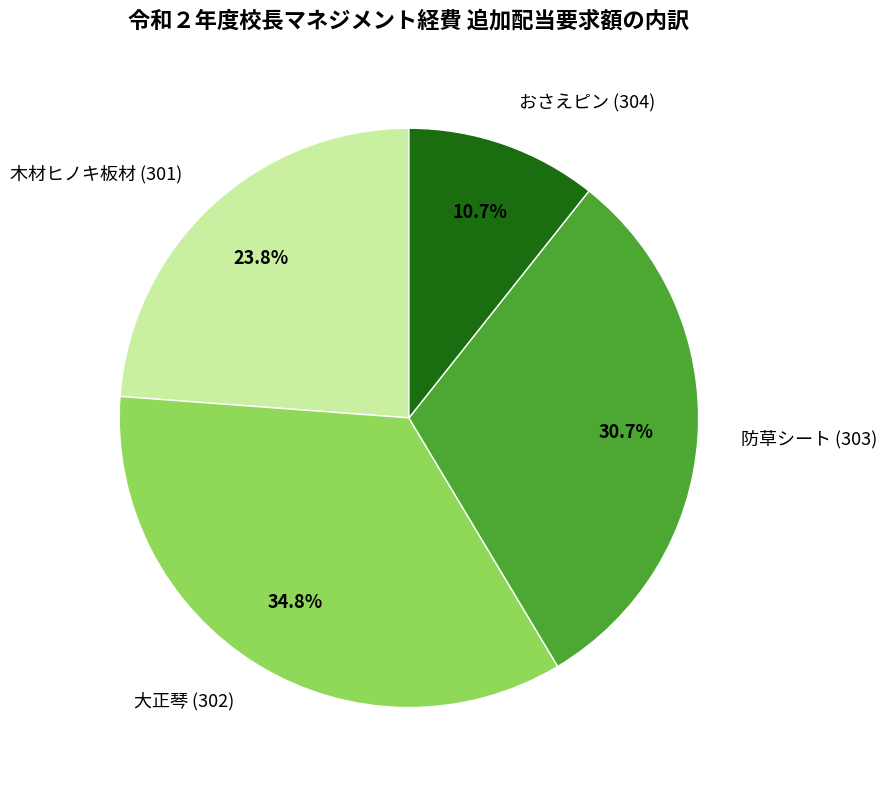

Which category has the smallest portion of the pie?

おさえピン (304)